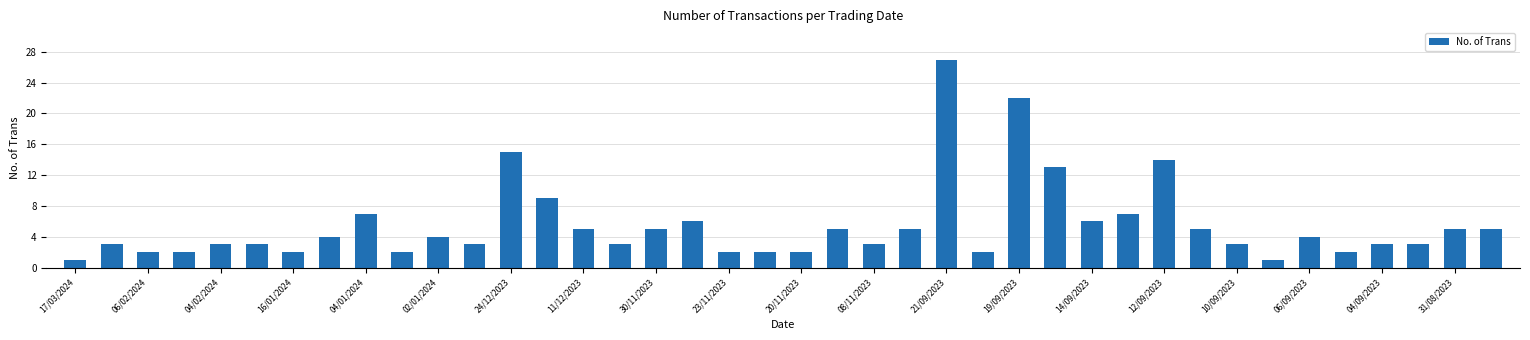

What is the difference between the maximum and minimum values?

26